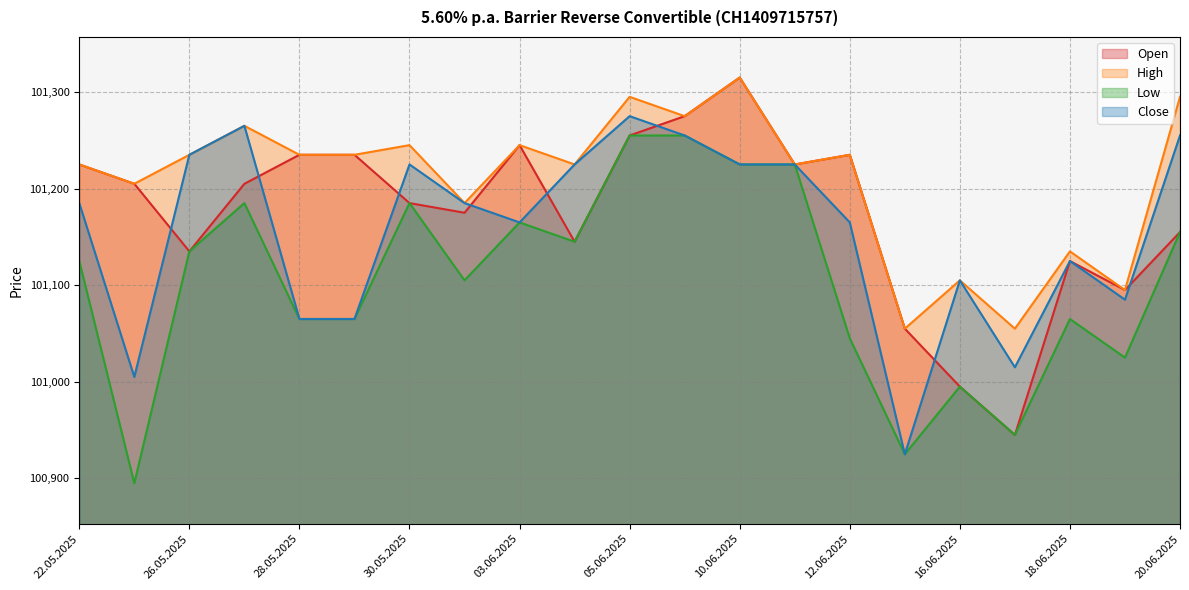

What is the label of the 14th point from the left?

11.06.2025